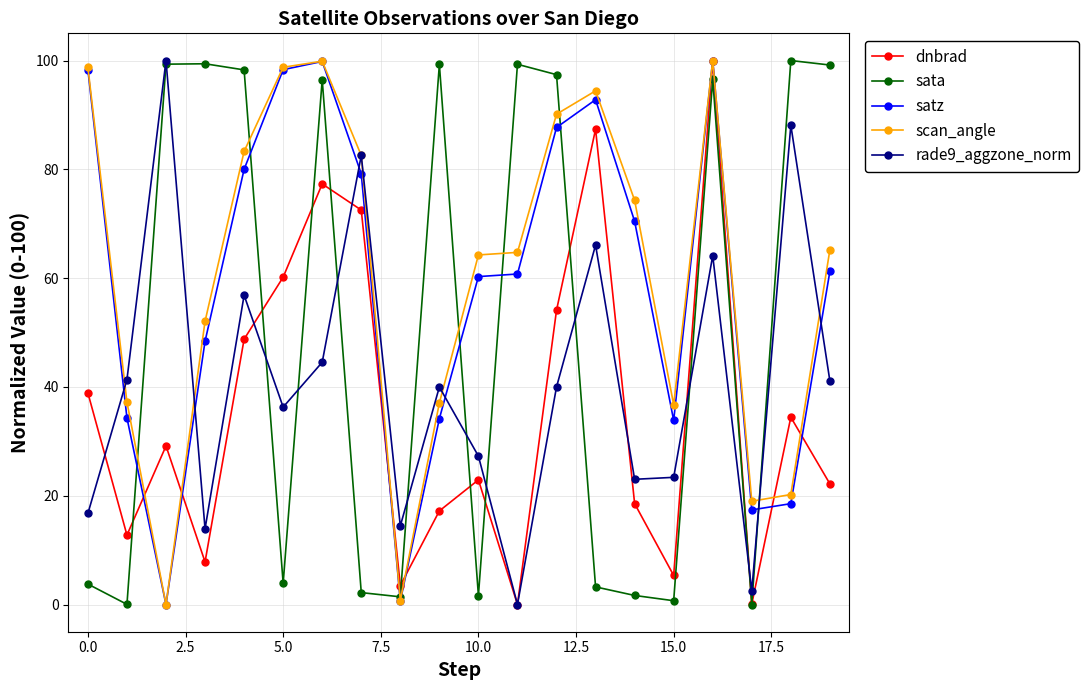

True or false: dnbrad and rade9_aggzone_norm intersect in this chart.

True